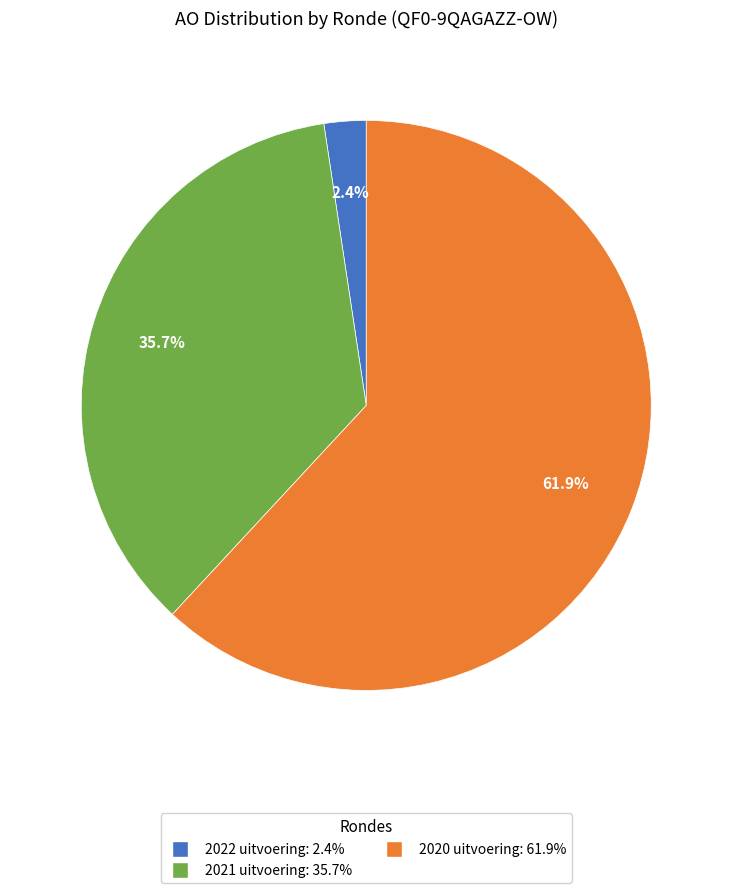

Which category has the biggest portion of the pie?

2020 uitvoering